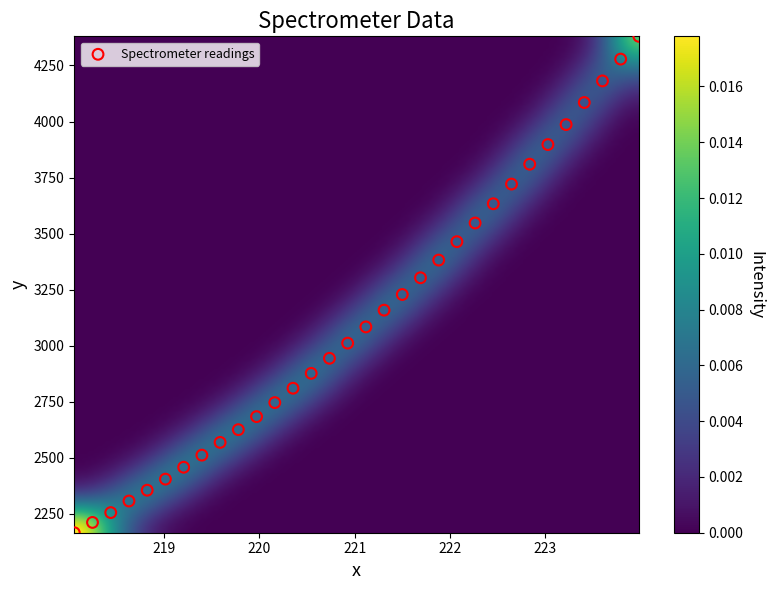

What is the range of X values (max minus min)?

5.9